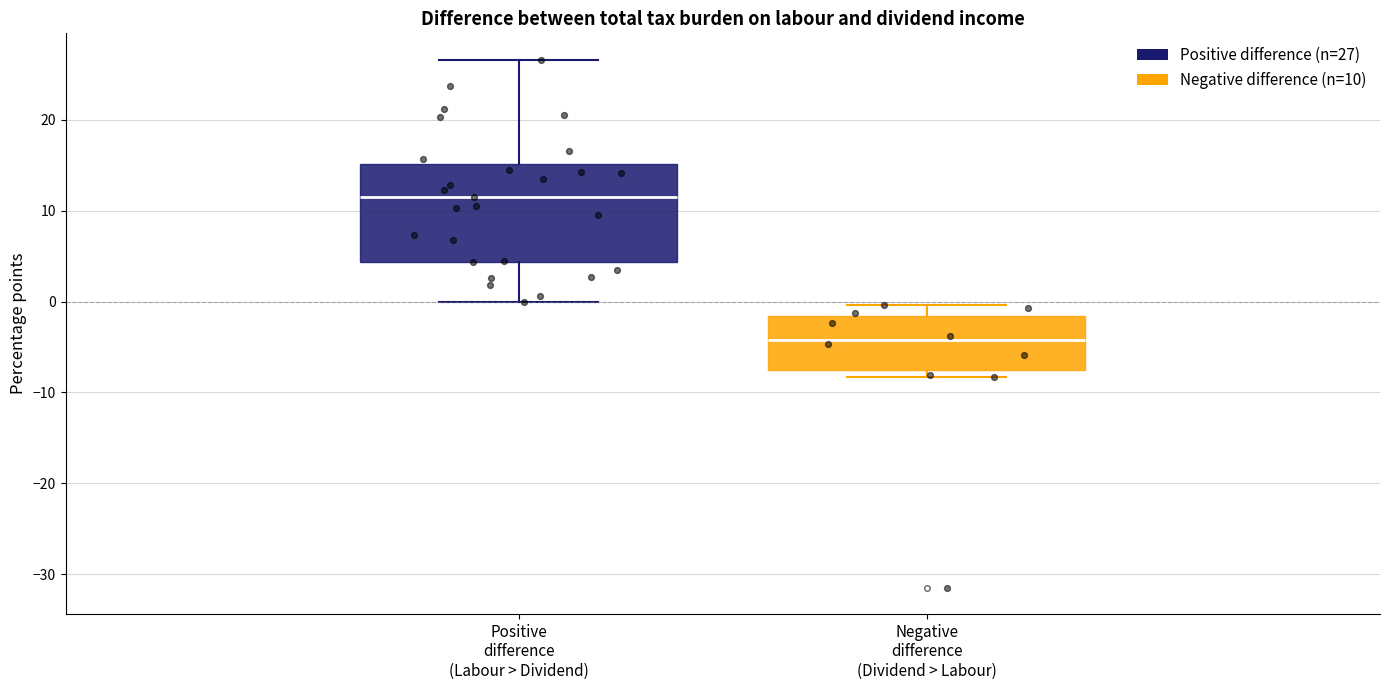

Comparing the boxes themselves (not the whiskers), which one is the tallest?

Positive difference (Labour > Dividend)